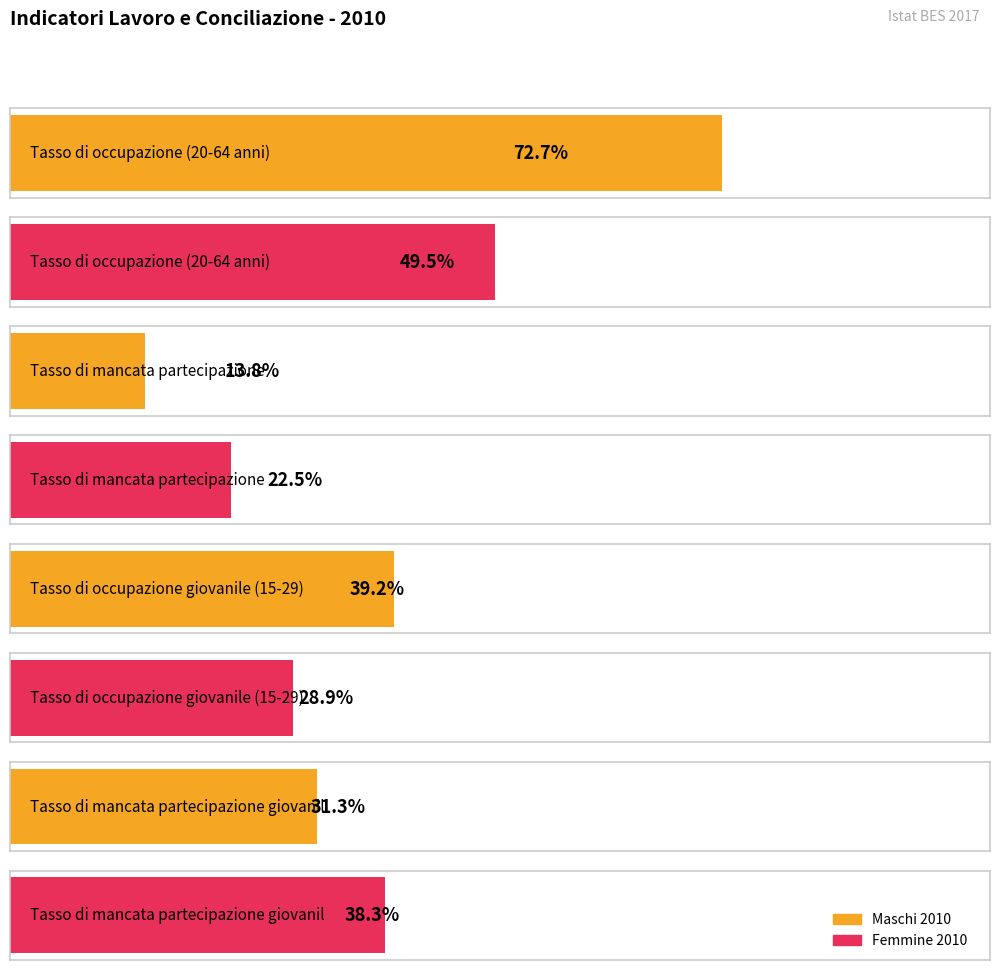

What is the total value across all series at Tasso di mancata partecipazione giovanile?

69.6